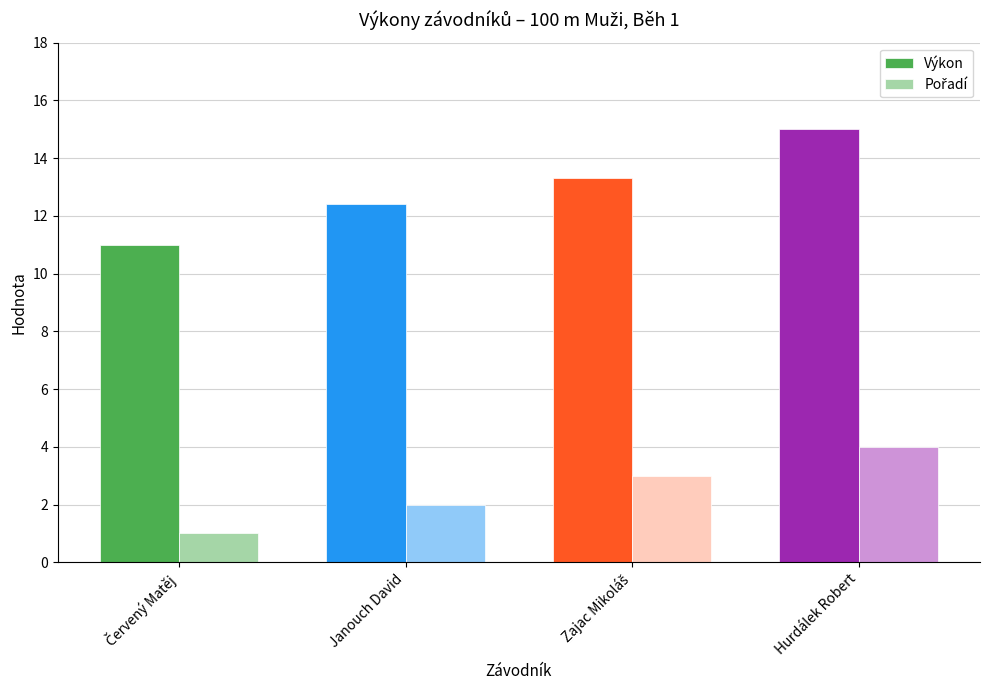

Which series has the widest spread of values?

Výkon